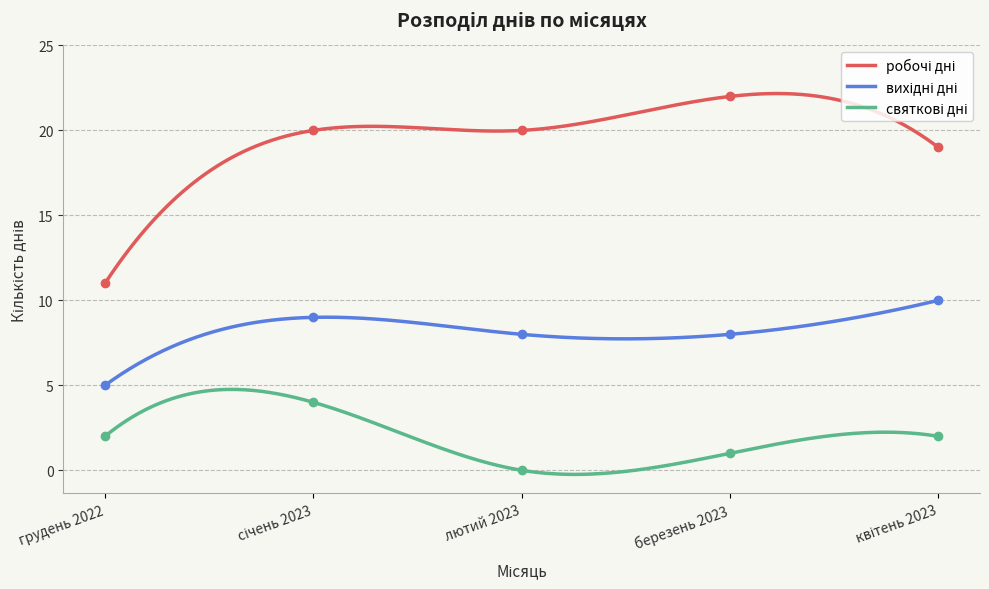

At which label does вихідні дні reach its minimum?

грудень 2022